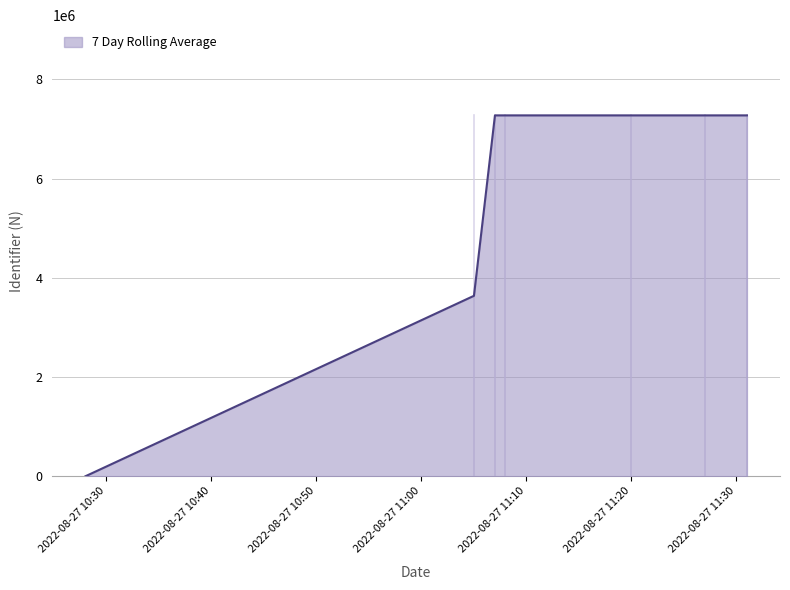

What is the difference between the second highest and second lowest values?

3637472.5